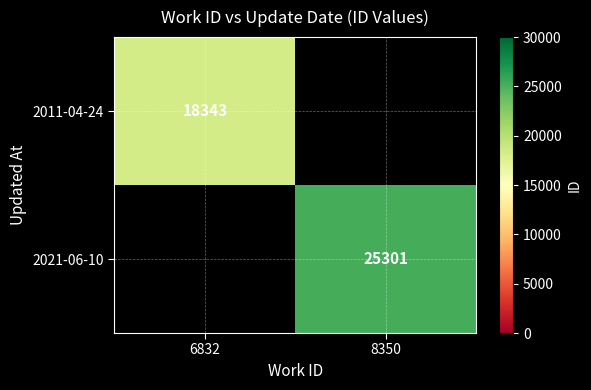

The value of 2011-04-24 at 6832 is 18343. True or false?

True